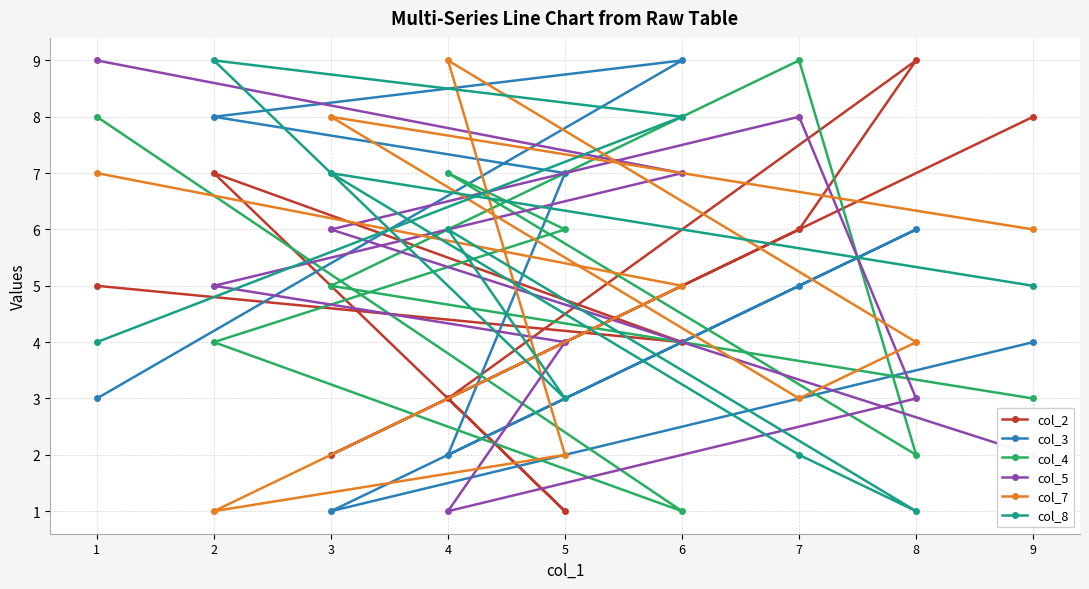

Is this an area chart (filled region under the line)?

No